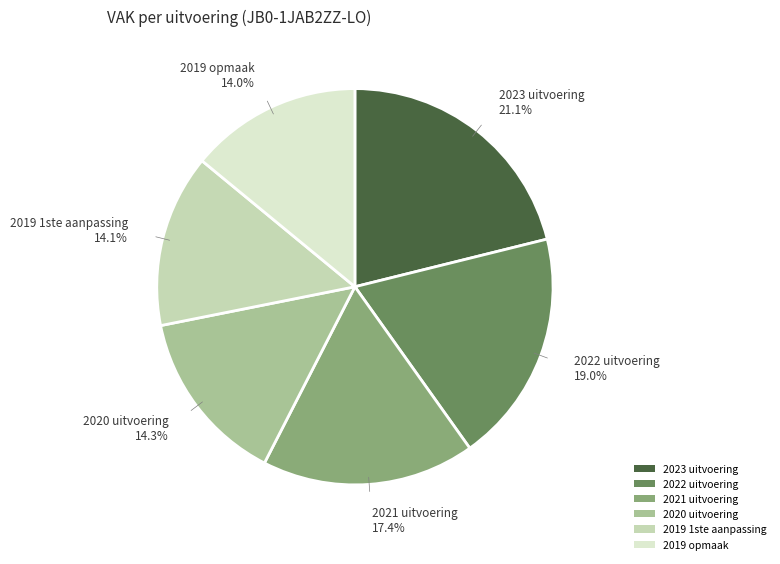

True or false: 2023 uitvoering accounts for 36% of the total.

False